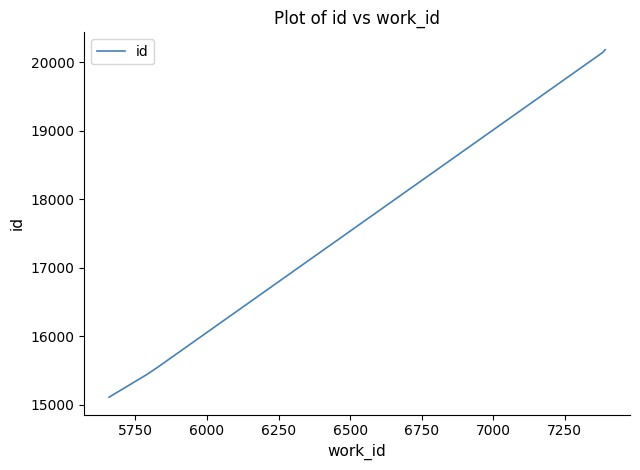

Does the chart display data point markers on the line(s)?

No